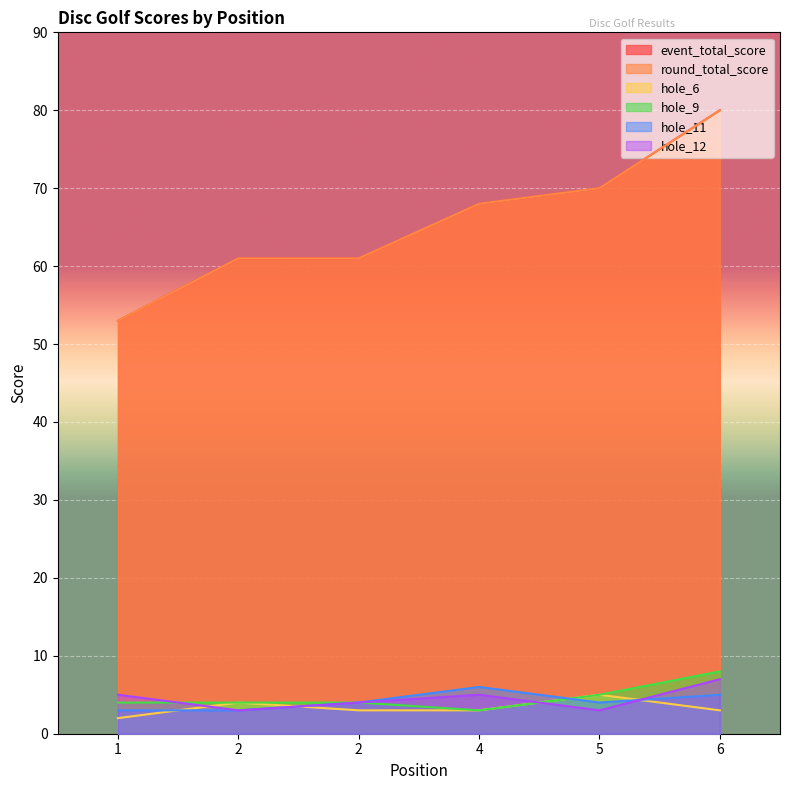

Reading right to left, extract all data points from this chart.

event_total_score: 6=80	5=70	4=68	2=61	2=61	1=53
round_total_score: 6=80	5=70	4=68	2=61	2=61	1=53
hole_6: 6=3	5=5	4=3	2=3	2=4	1=2
hole_9: 6=8	5=5	4=3	2=4	2=4	1=4
hole_11: 6=5	5=4	4=6	2=4	2=3	1=3
hole_12: 6=7	5=3	4=5	2=4	2=3	1=5